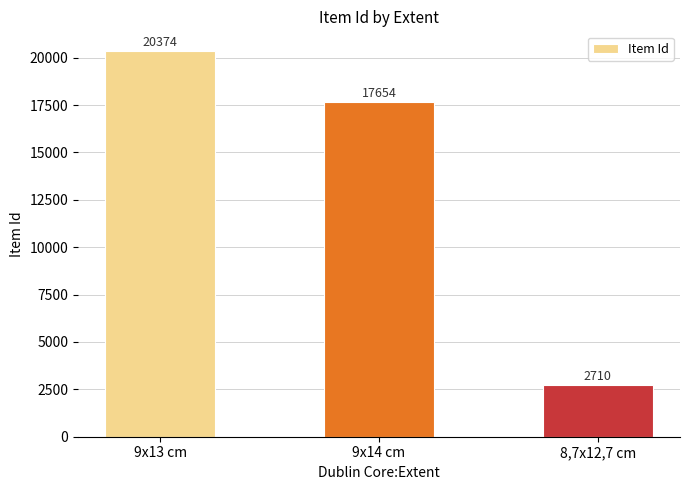

What is the difference between the maximum and second lowest values?

2720